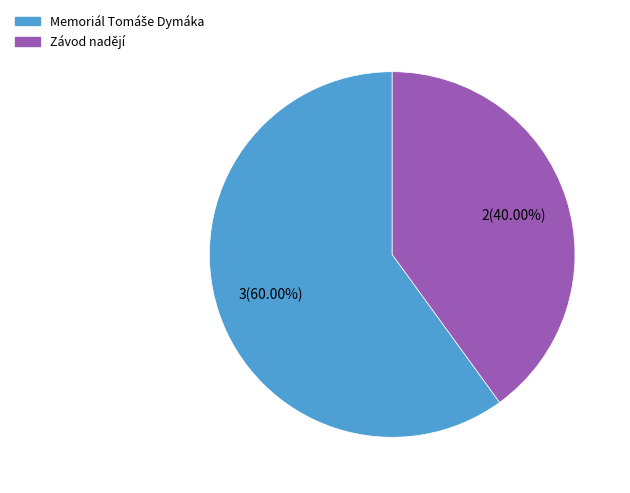

How many segments does this pie chart have?

2